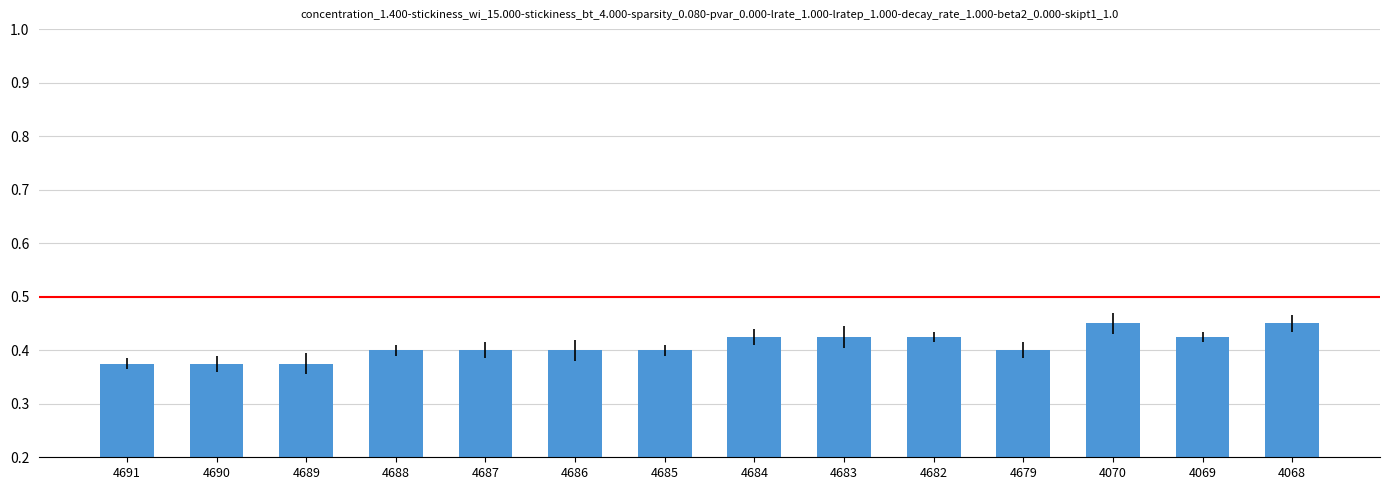

Between 4690 and 4682, which is larger?

4682